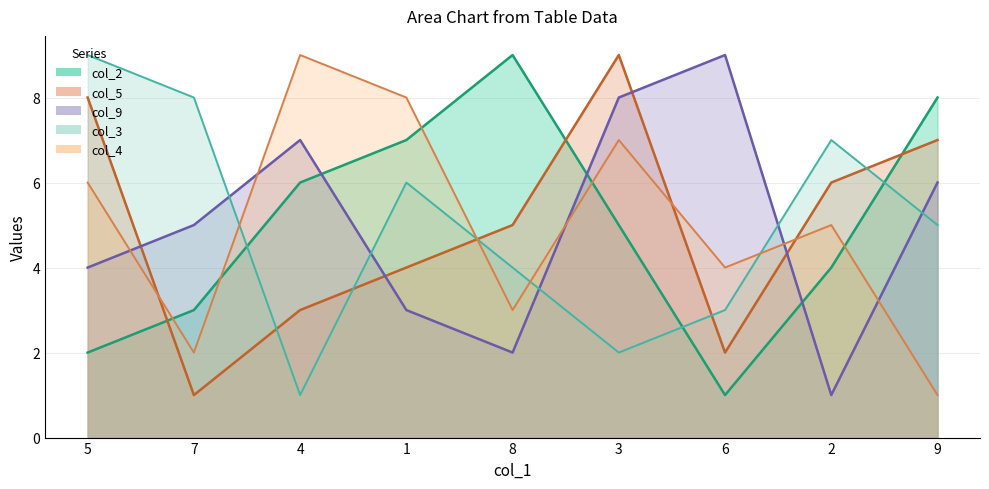

Between 3 and 6, which is larger?

3